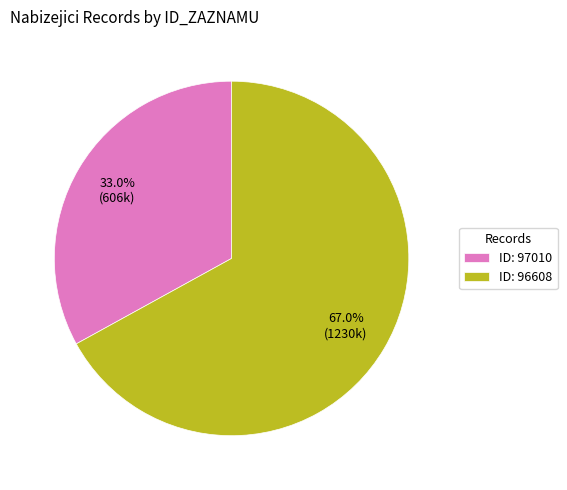

Which has a higher value, ID: 97010 or ID: 96608?

ID: 96608